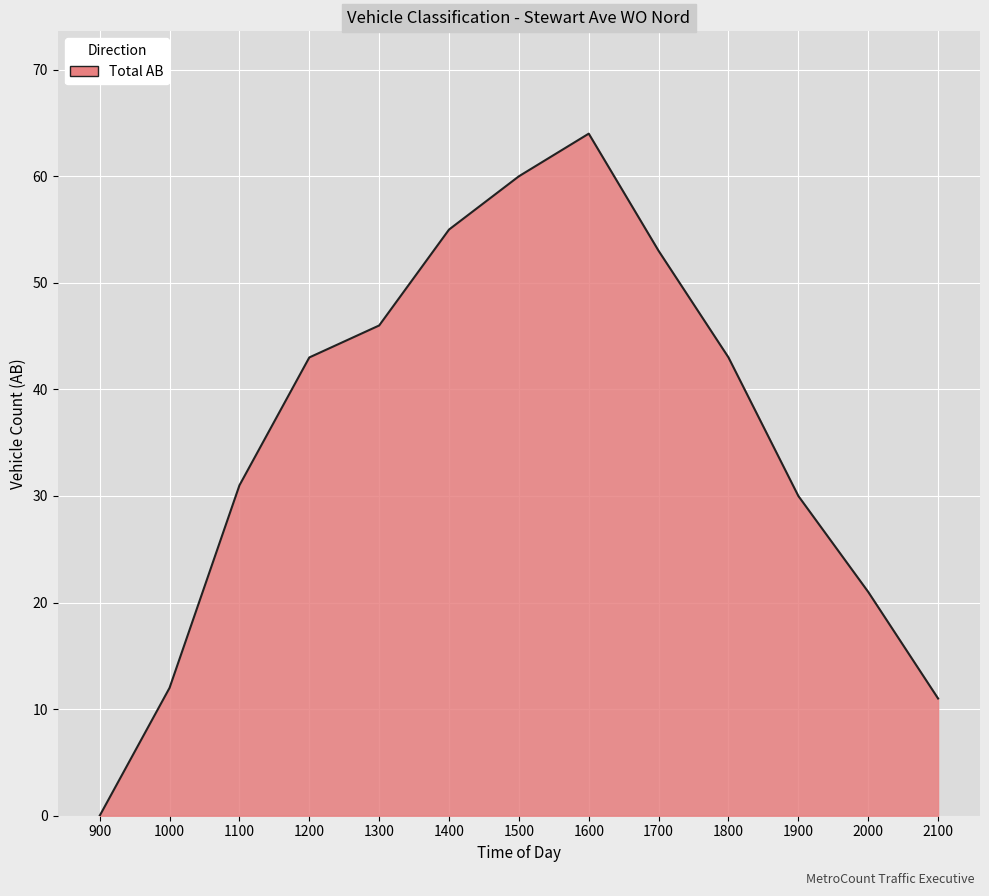

At which label is the value closest to 32?

1100